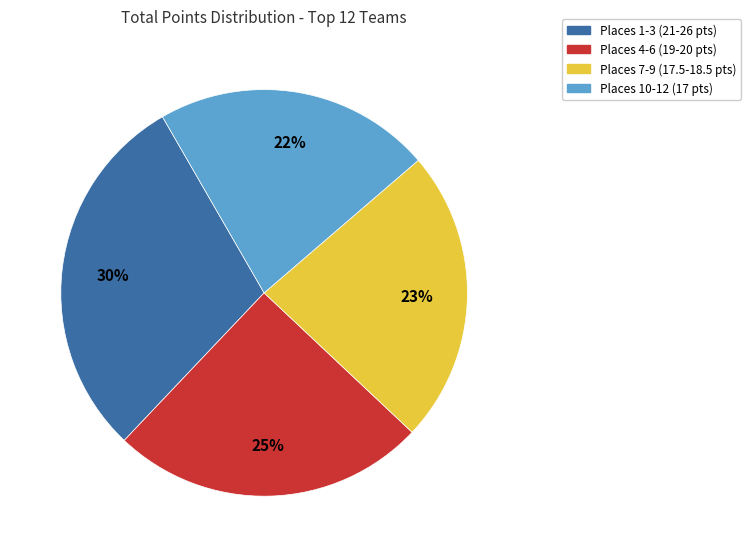

Is there any slice that represents more than half of the pie?

No